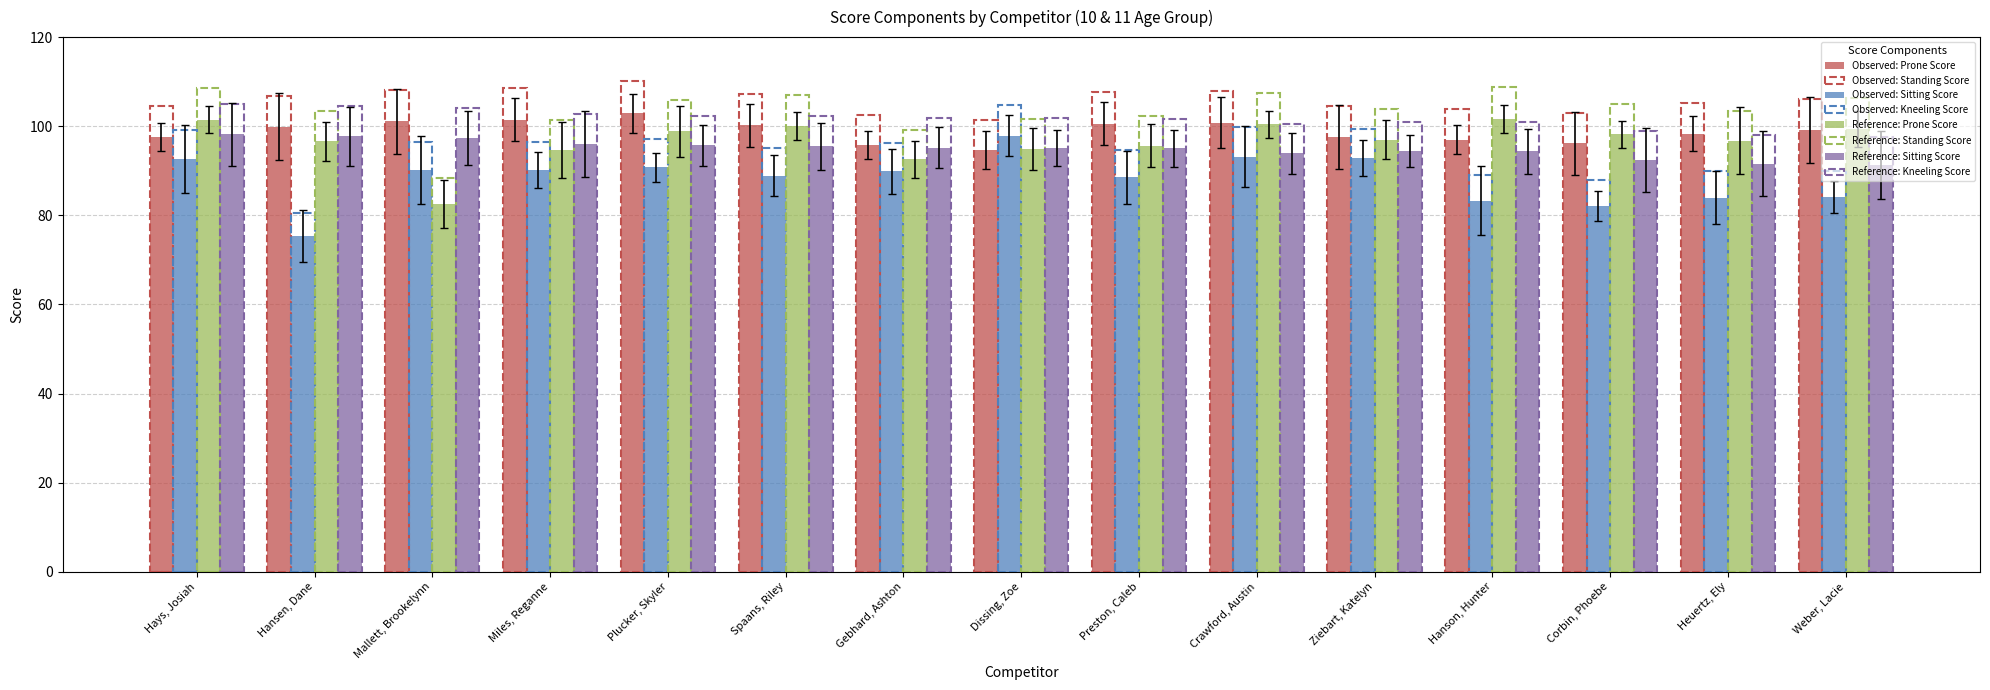

What position from the right is Corbin, Phoebe?

3